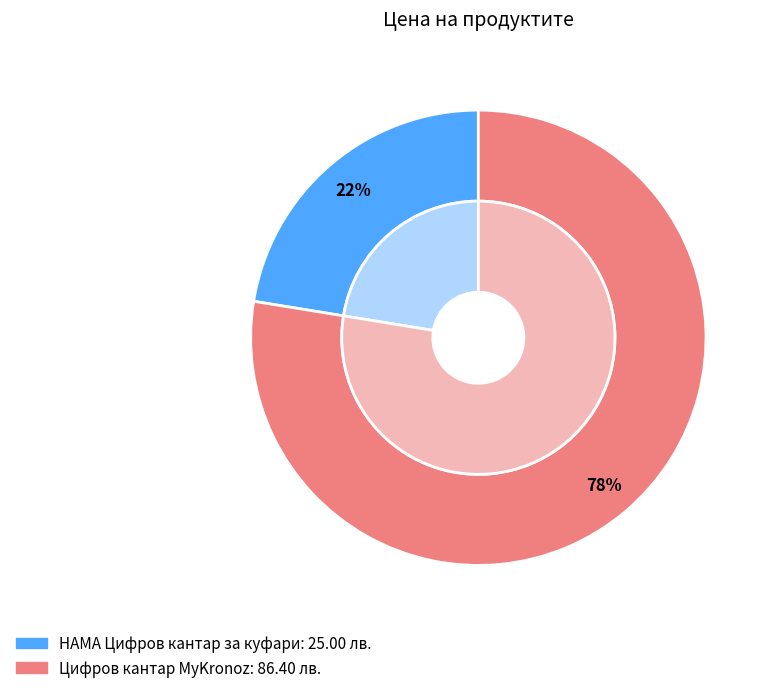

What is the change in value from HAMA Цифров кантар за куфари to Цифров кантар MyKronoz?

+61.4